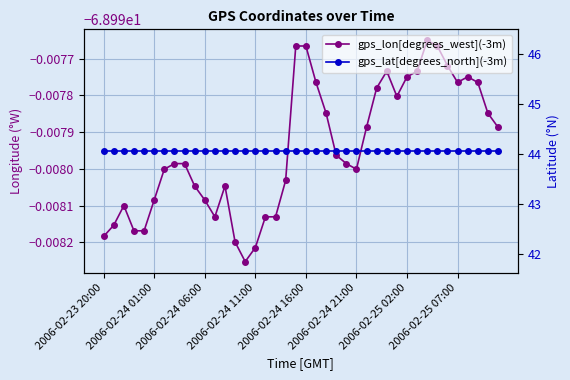

At 34, list the series in order from smallest to largest.

gps_lon[degrees_west](-3m), gps_lat[degrees_north](-3m)